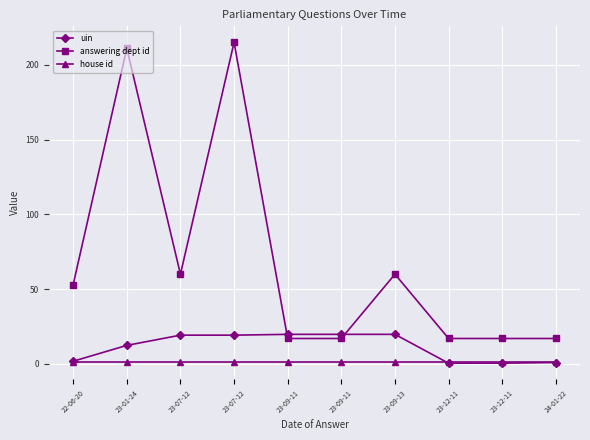

Count the number of data series in this chart.

3